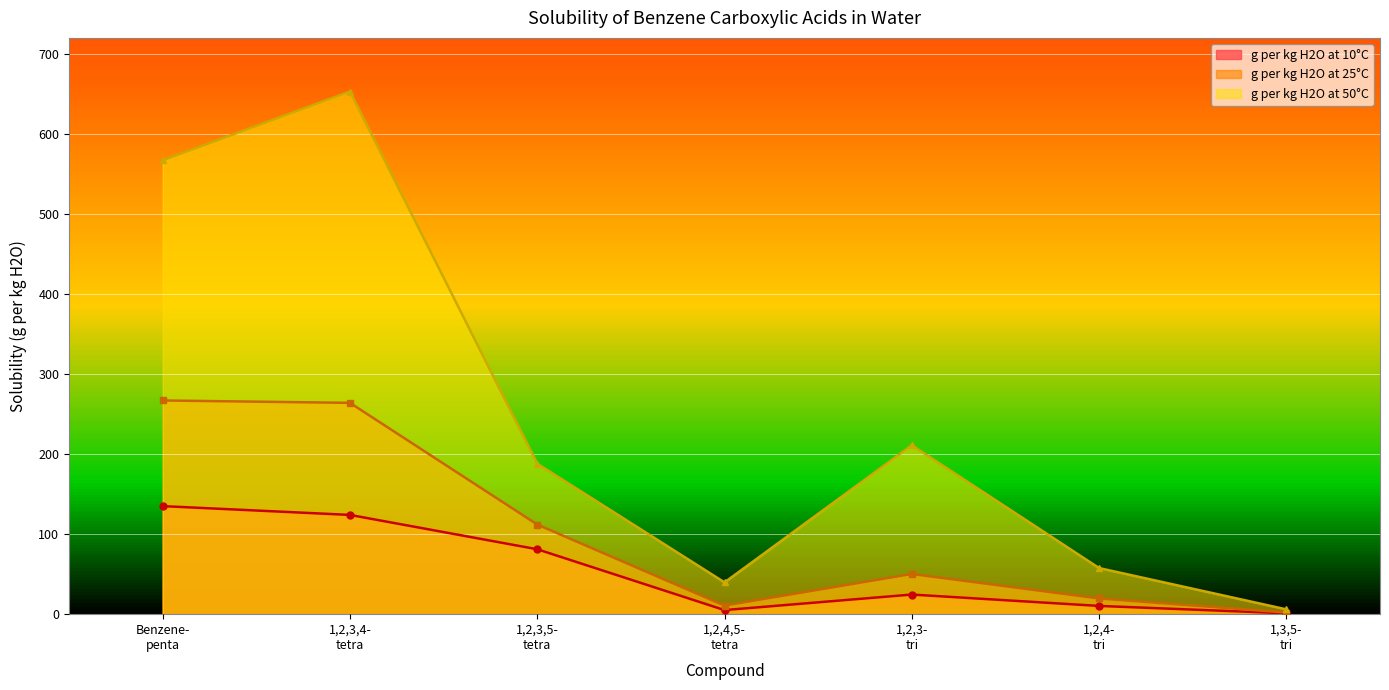

Which category has the lowest value in the g per kg H2O at 50°C series?

1,3,5-
tri